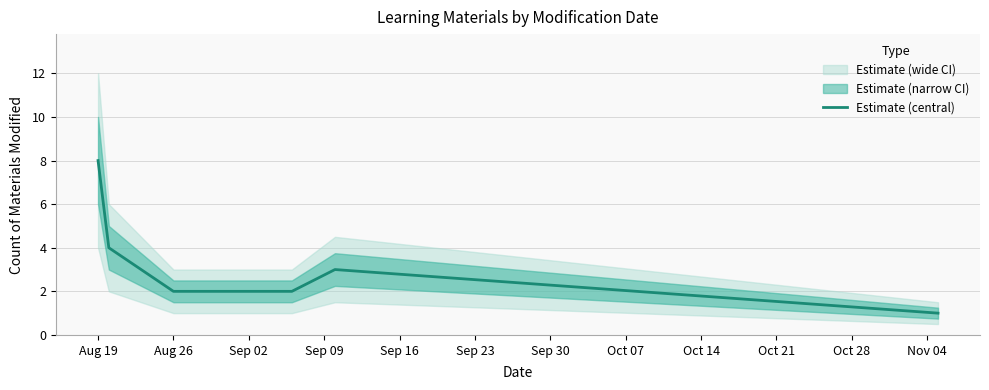

What is the difference between the second highest and second lowest values?

2